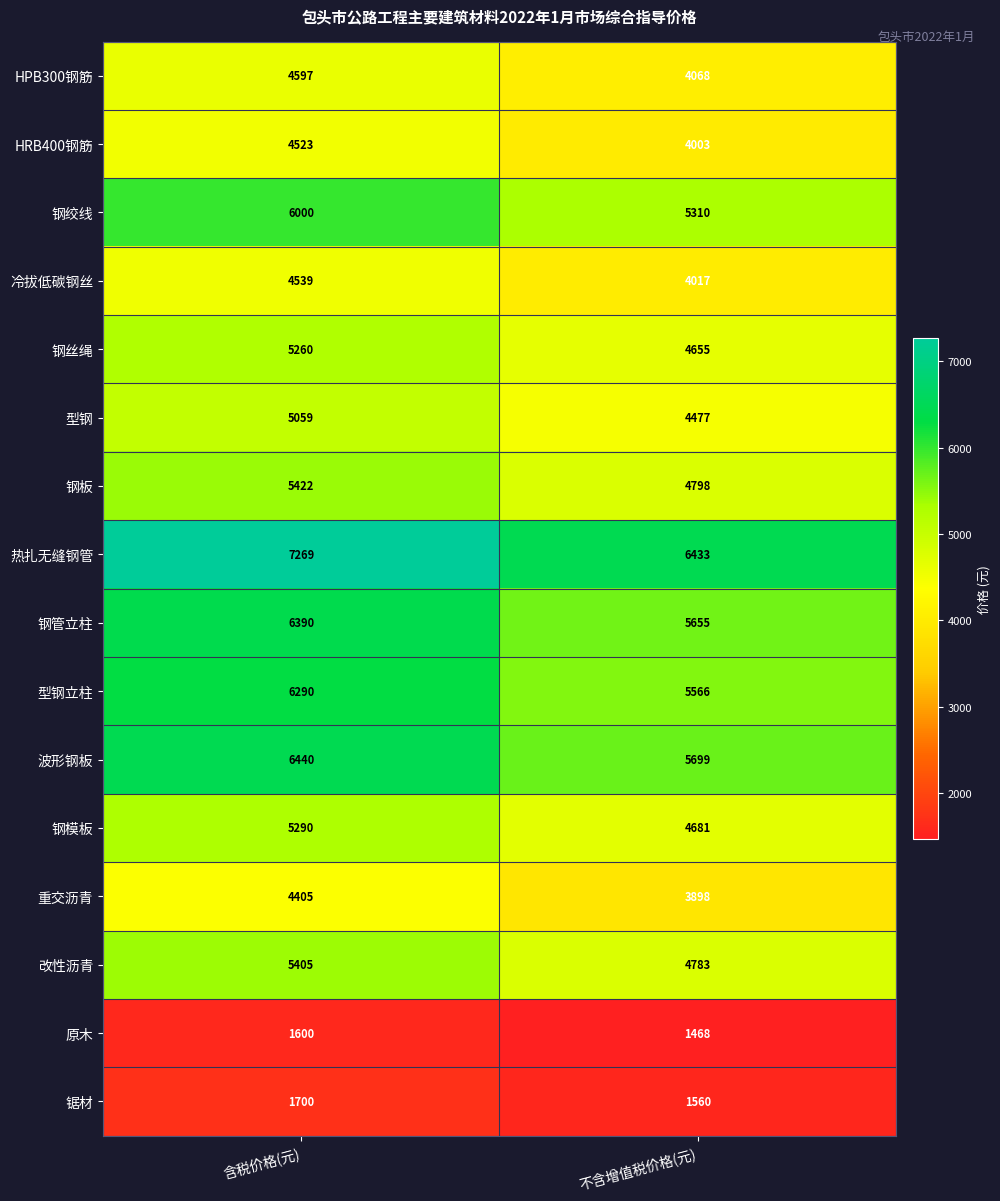

What is the difference between the HPB300钢筋 values at 含税价格(元) and 不含增值税价格(元)?

529